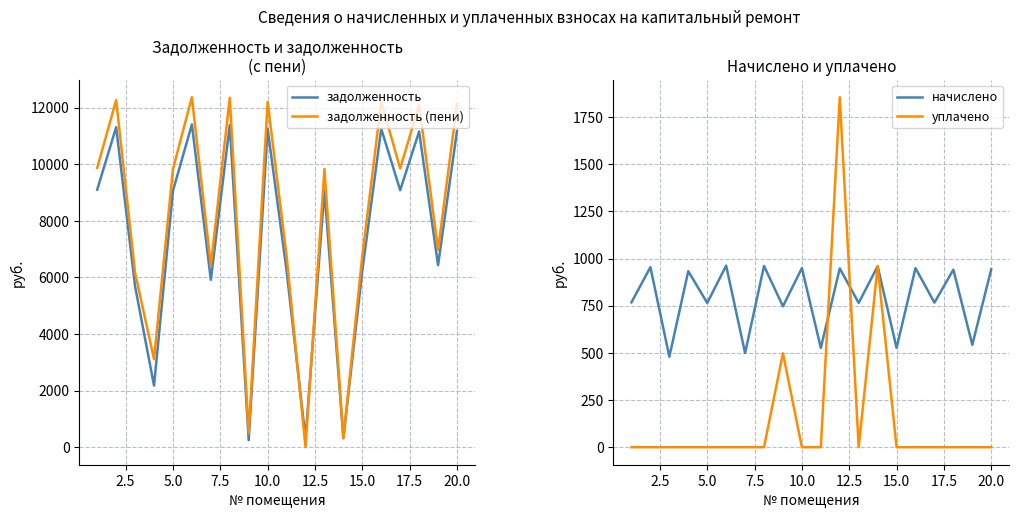

What is the highest value of the задолженность (пени) series?

12367.1